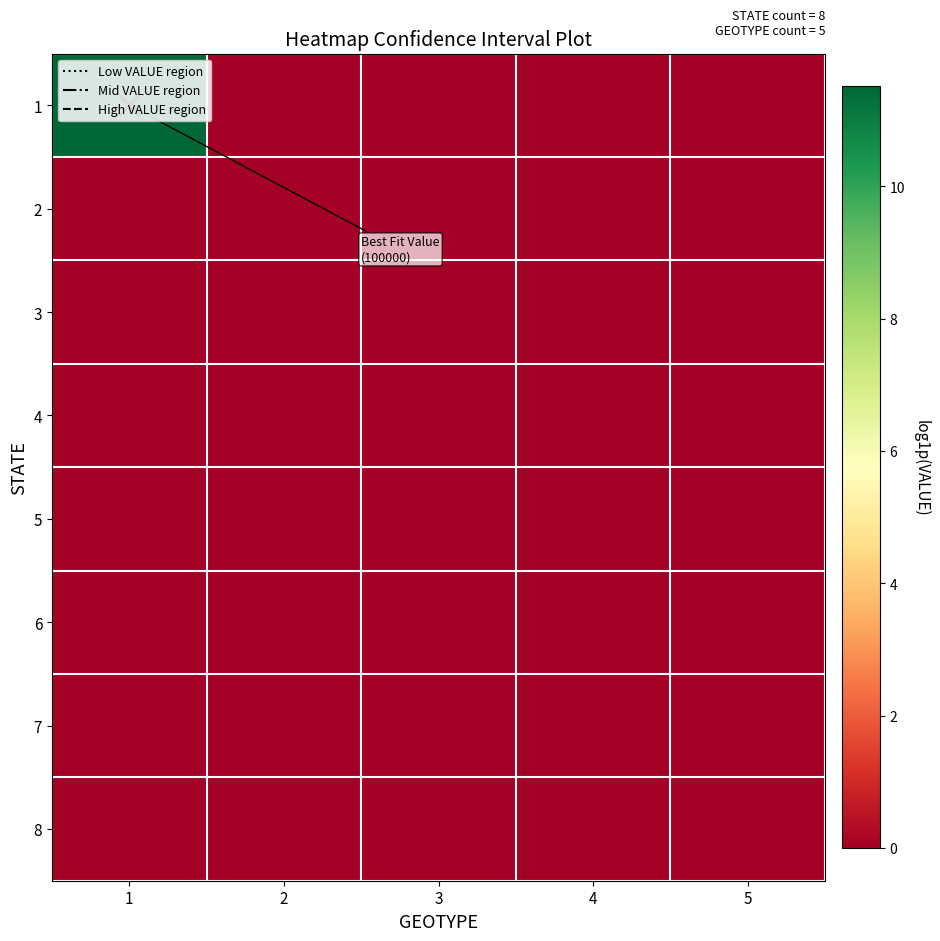

Rank the series at 5 from highest to lowest value.

1, 2, 3, 4, 5, 6, 7, 8